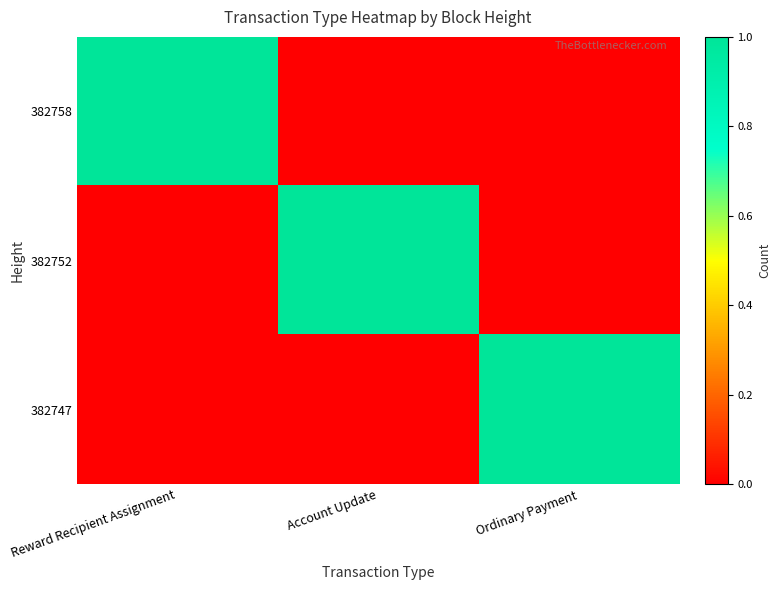

Rank the series at Reward Recipient Assignment from lowest to highest value.

382752, 382747, 382758